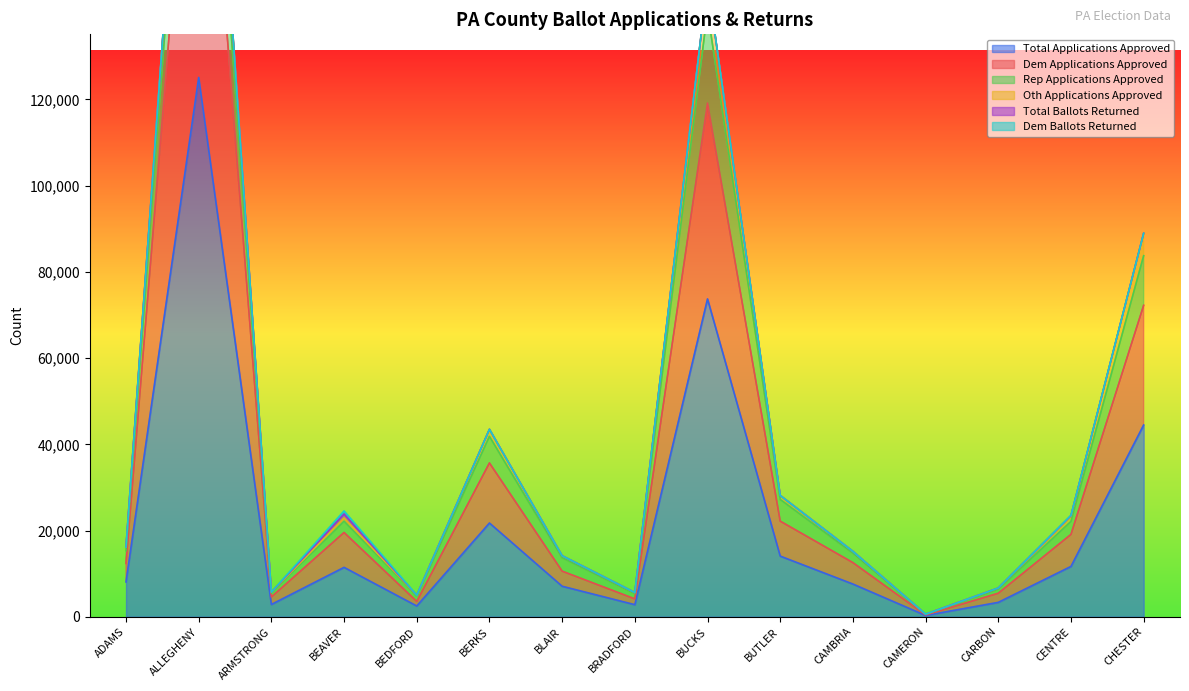

True or false: Total Applications Approved has a value of 11453 at BEAVER.

True